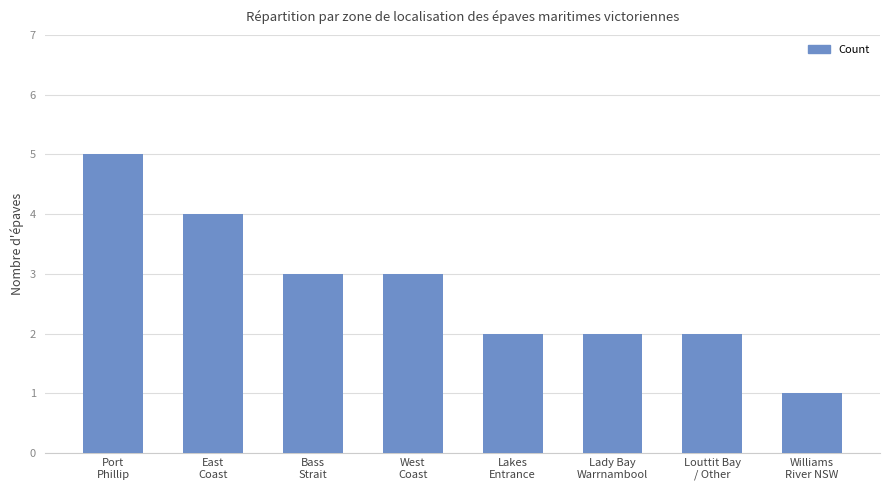

How many bars are there in total?

8